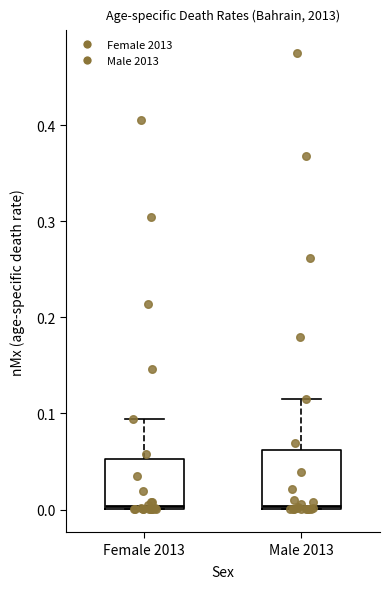

Where is the upper edge of the box for Female 2013 on the y-axis? The values are not printed on the chart, so give them approximately, as read against the axis.

0.05